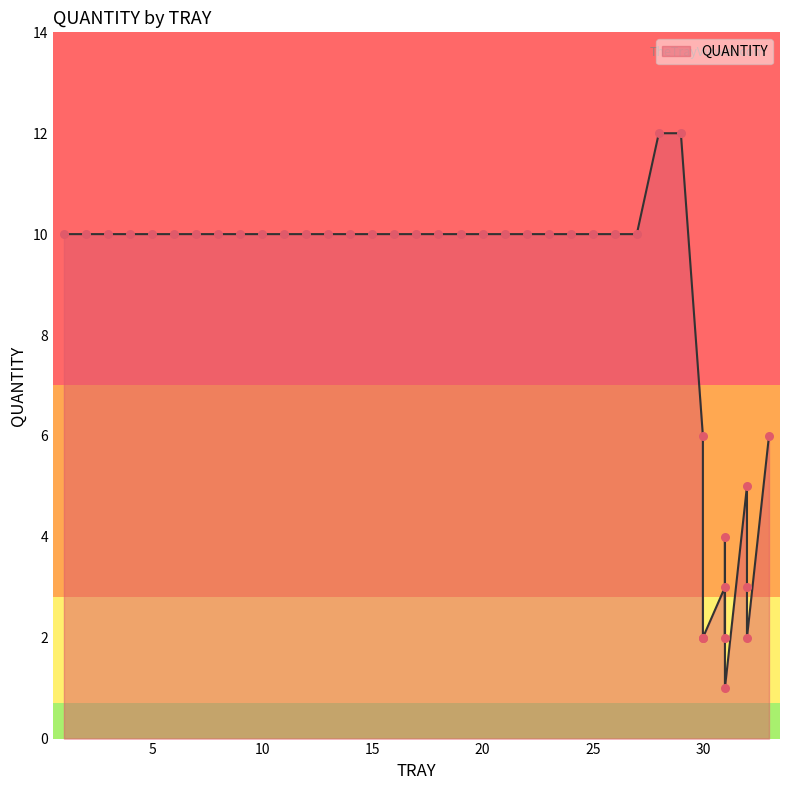

What is the change in value from 25 to 28?

+2